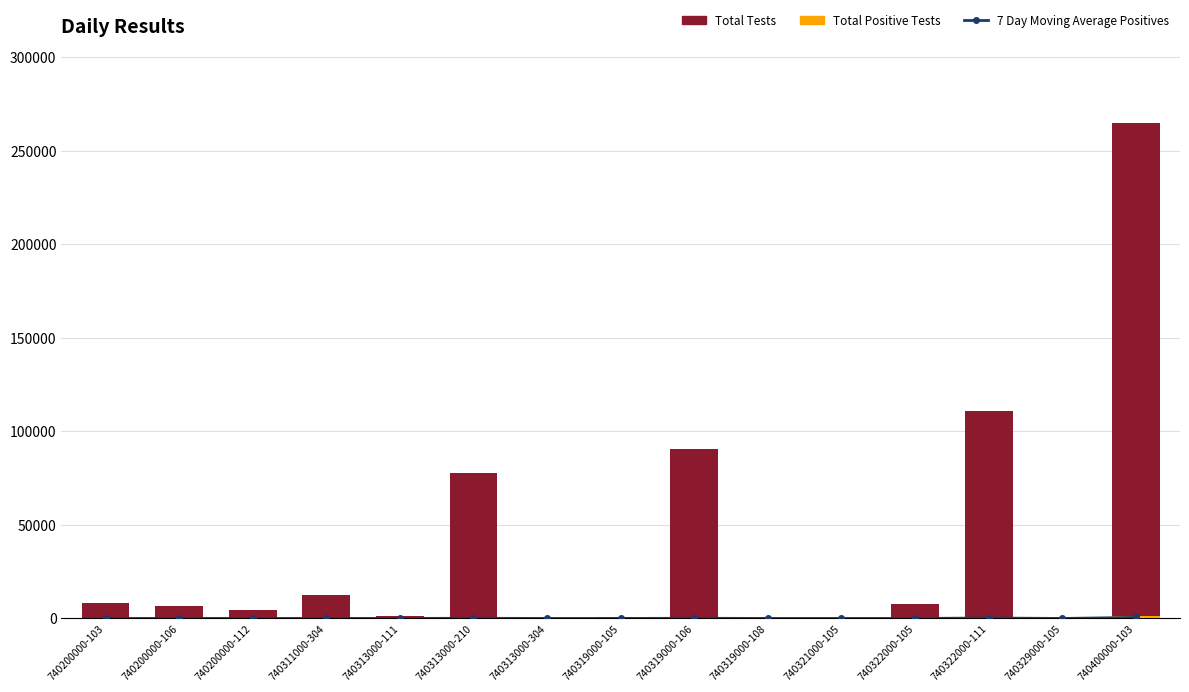

What is the average value of the 7 Day Moving Average Positives series?

66